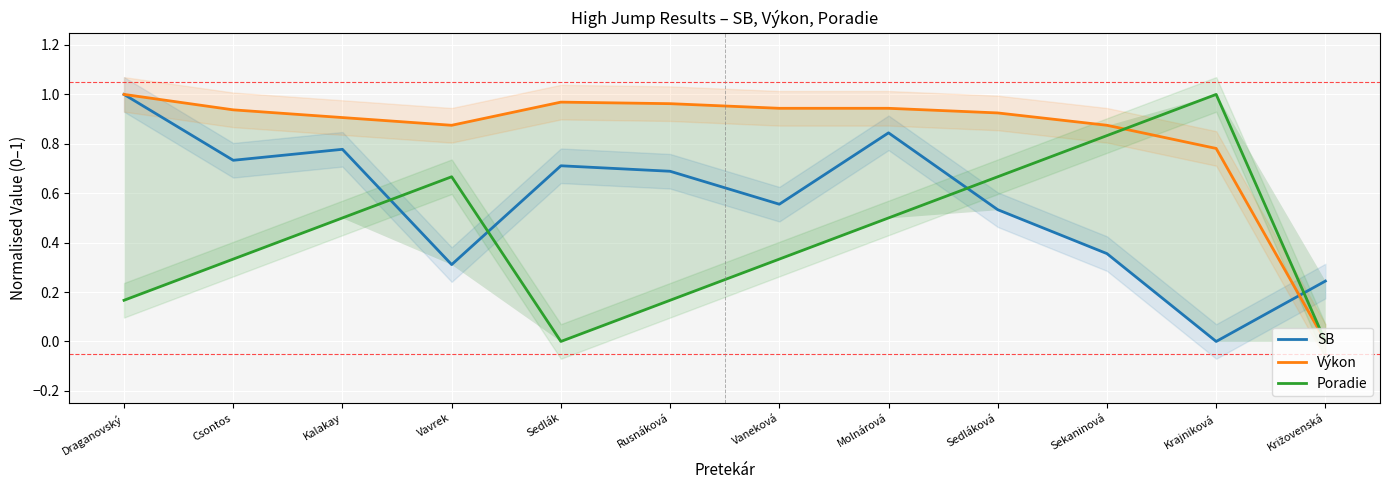

How many data points in SB are above 0?

11